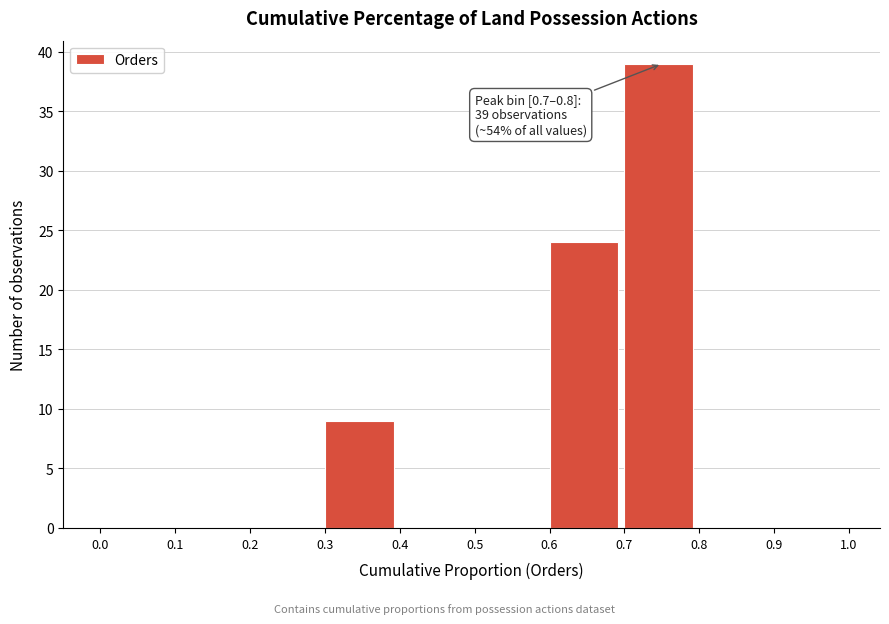

Over which range of the x-axis is the bar tallest?

0.7 to 0.8